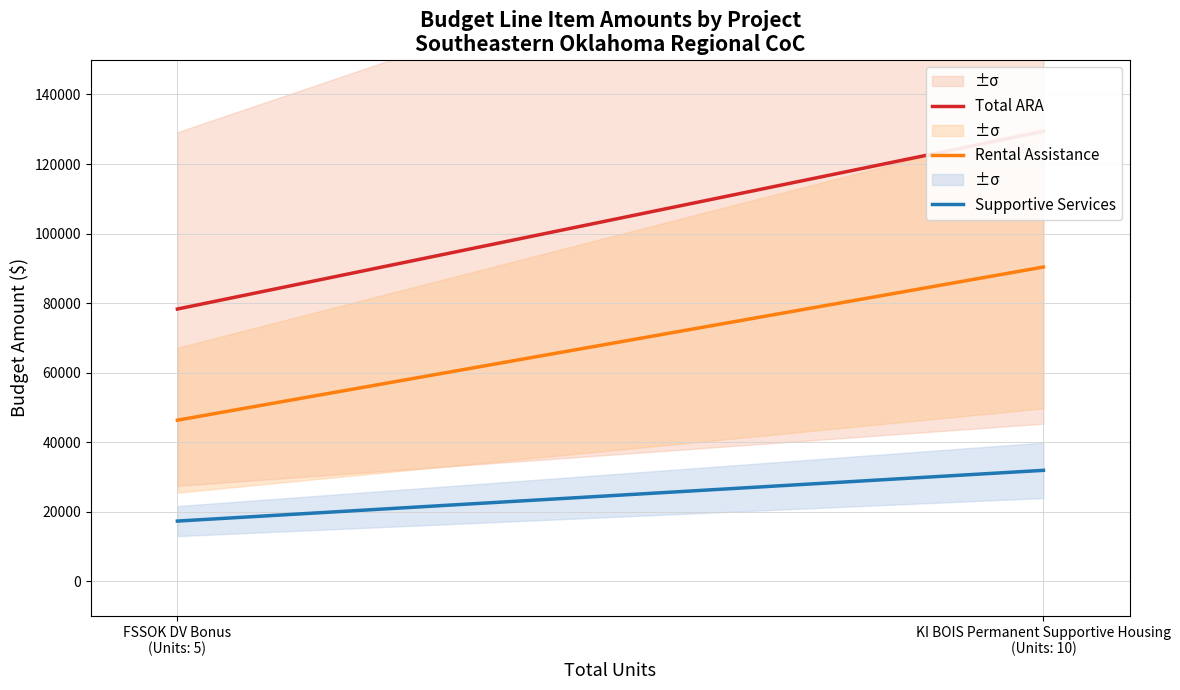

True or false: Rental Assistance and Supportive Services intersect in this chart.

False